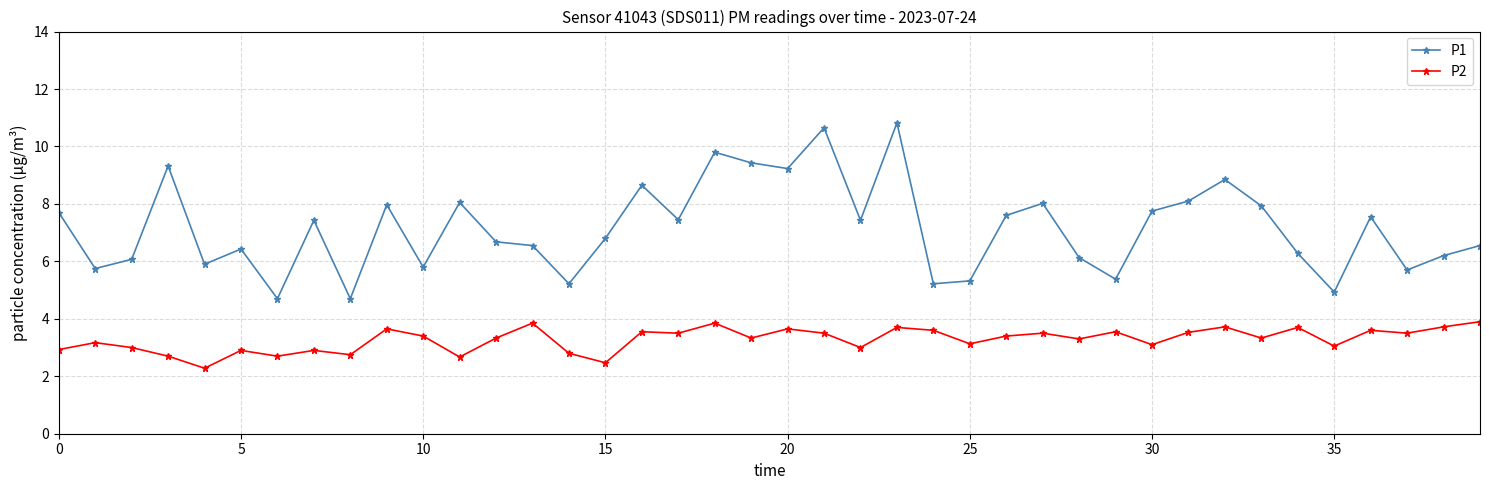

What is the difference between the maximum and minimum values in the P1 series?

6.1